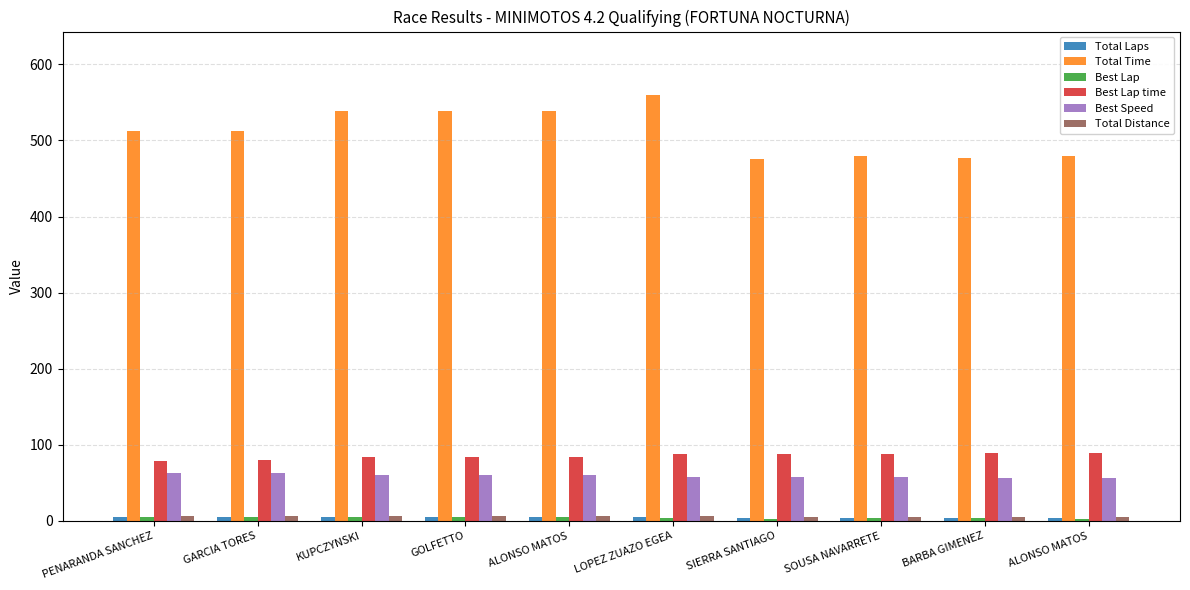

Reading right to left, what are all the values shown in this chart?

Total Laps: 4.0	4.0	4.0	4.0	5.0	5.0	5.0	5.0	5.0	5.0
Total Time: 479.3	476.3	479.7	476.1	559.2	539.1	538.3	538.2	512.5	512.9
Best Lap: 3.0	4.0	4.0	3.0	4.0	5.0	5.0	5.0	5.0	5.0
Best Lap time: 89.2	88.9	88.2	87.7	87.5	84.0	83.5	83.5	80.0	79.1
Best Speed: 56.5	56.7	57.2	57.5	57.6	60.0	60.4	60.4	63.0	63.7
Total Distance: 5.6	5.6	5.6	5.6	7.0	7.0	7.0	7.0	7.0	7.0